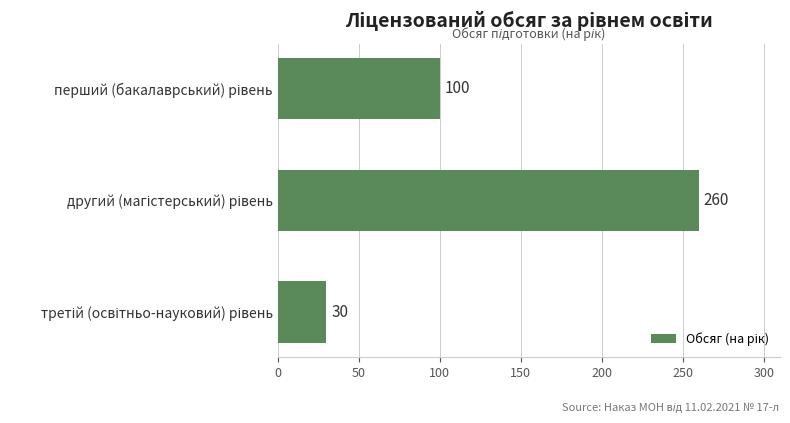

Count the values in the range 30 to 260.

3